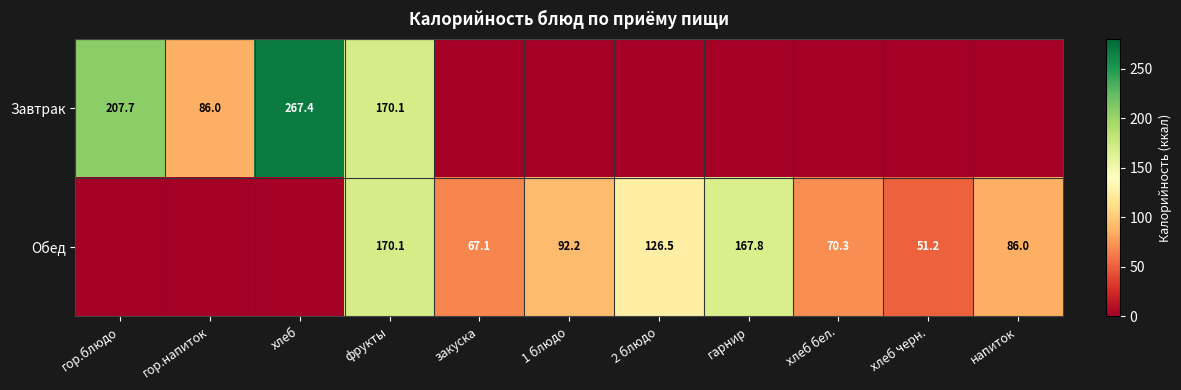

Is it true that Обед equals 67.1 at закуска?

True